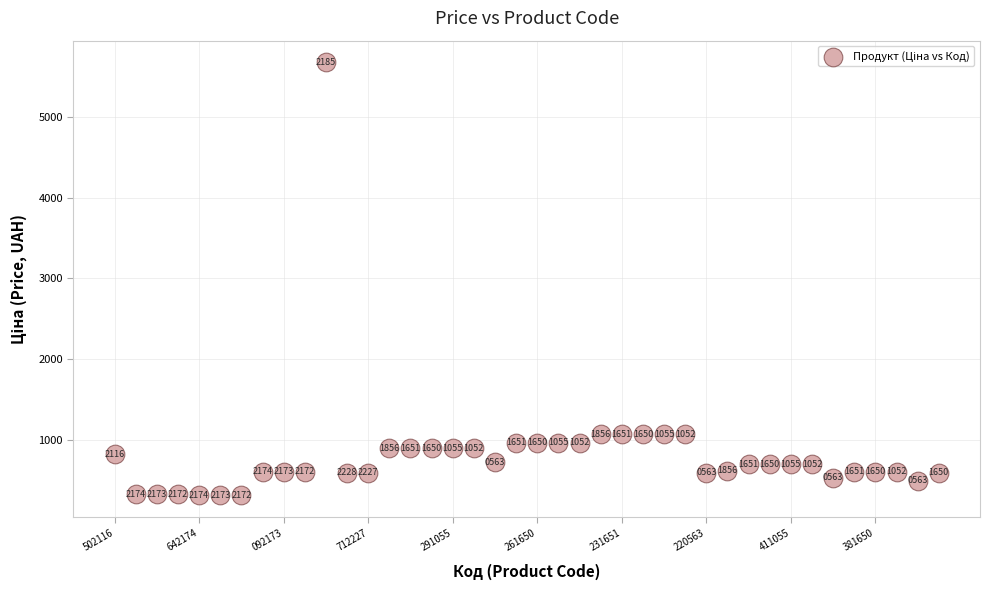

What is the range of Y values (max minus min)?

5363.5